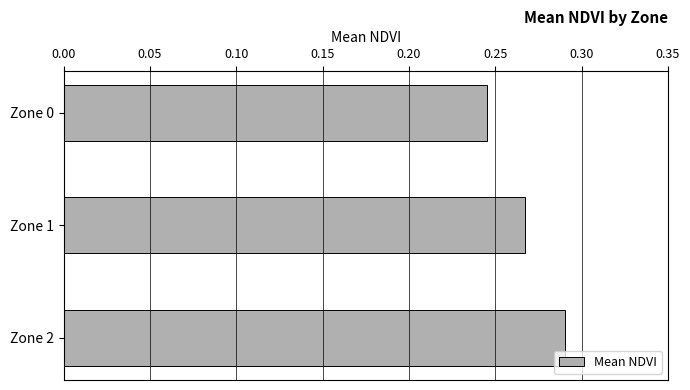

The chart shows a value of 0.2 at Zone 2. True or false?

False